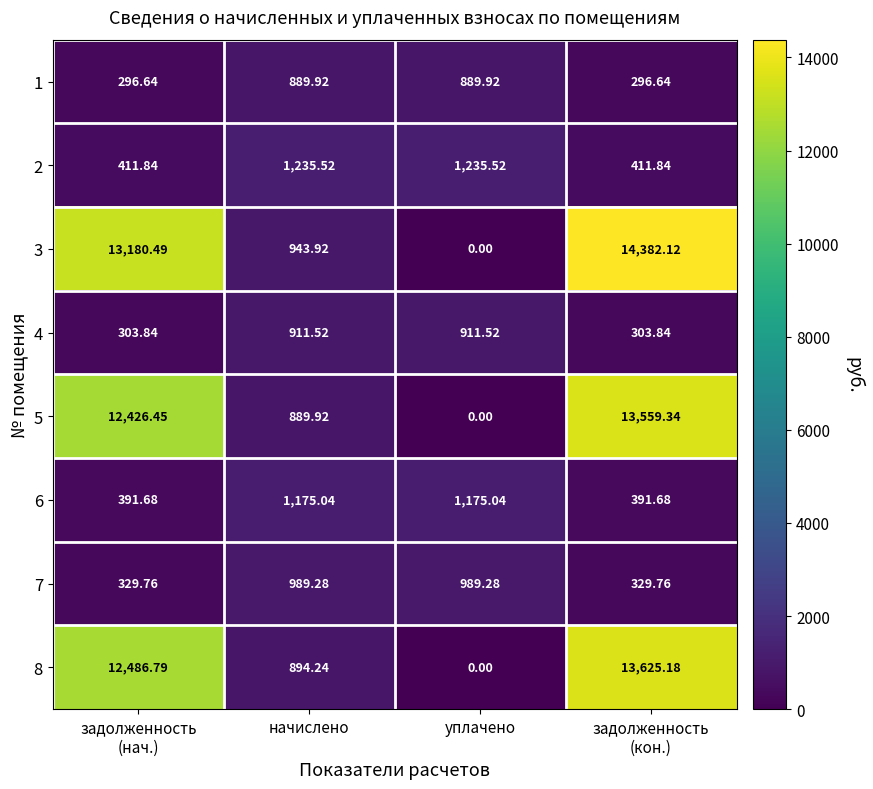

At which label does 6 first exceed 1175?

начислено